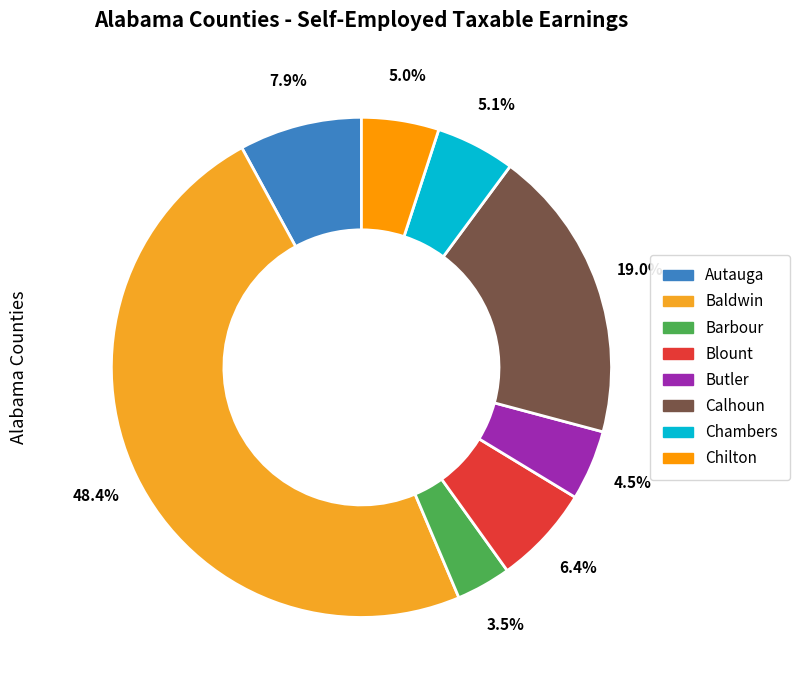

Which slice is the largest?

Baldwin